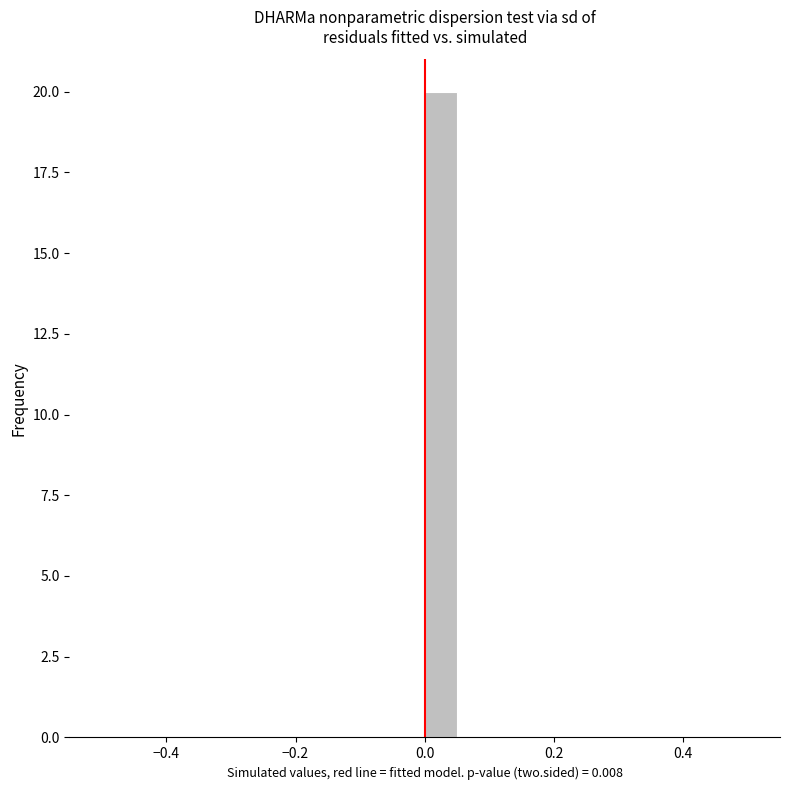

Around what value on the x-axis is the tallest bar? Give the approximate position of its centre, as read against the axis.

0.02